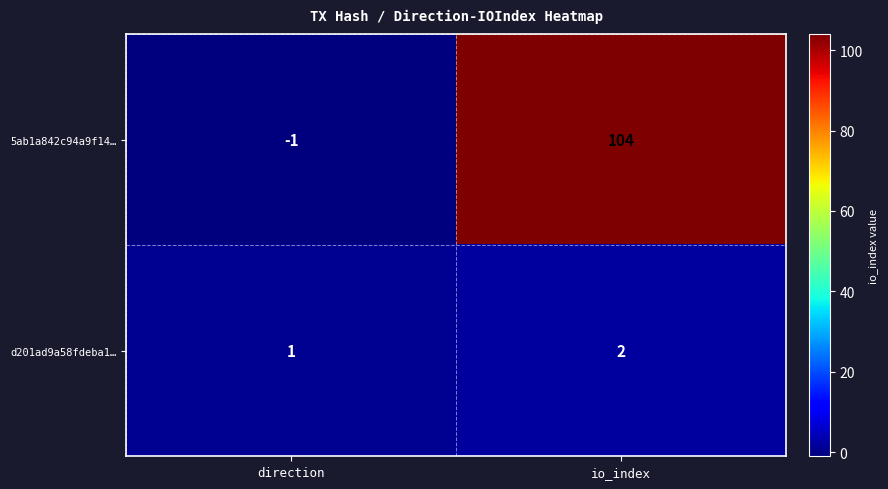

What is the maximum value shown in the chart?

104